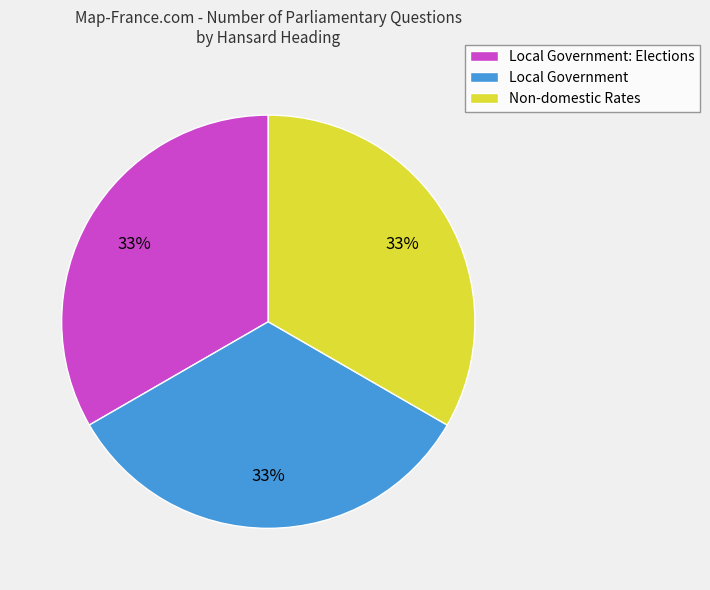

What percentage is the Local Government: Elections slice, to the nearest percent?

33%